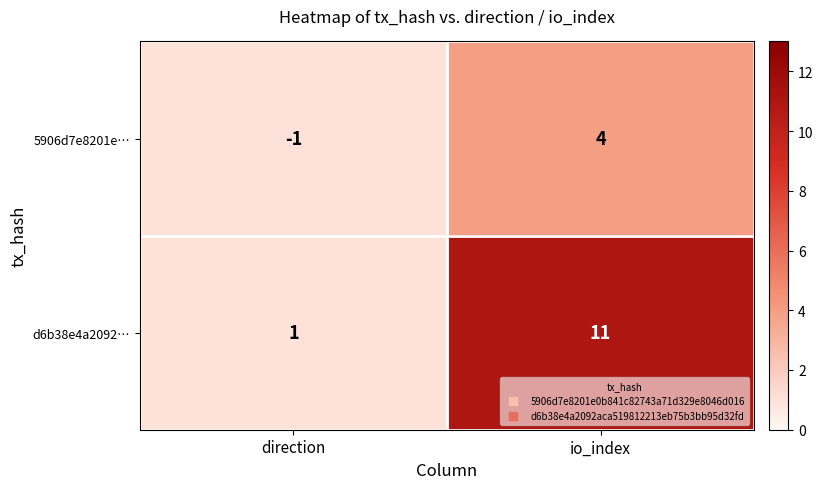

Reading left to right, transcribe all the data shown in this chart.

5906d7e8201e…: -1	4
d6b38e4a2092…: 1	11